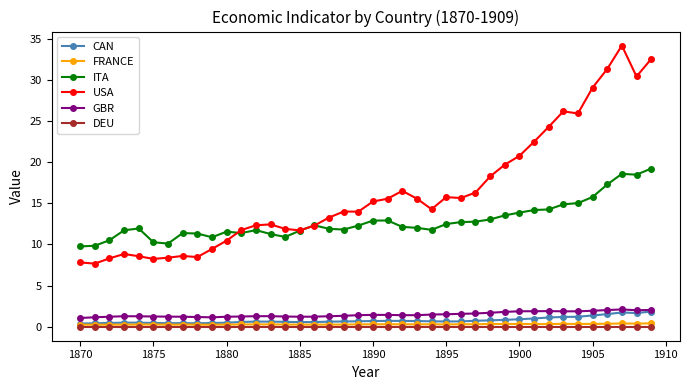

Which series has the largest total across all categories?

USA